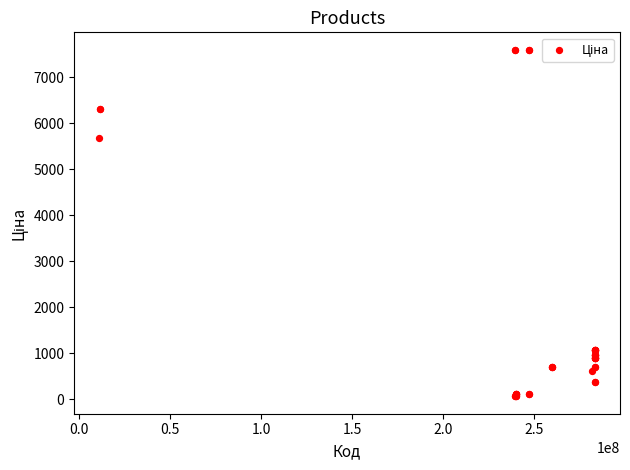

What Y value in the scatter plot is closest to 3826?

5673.8